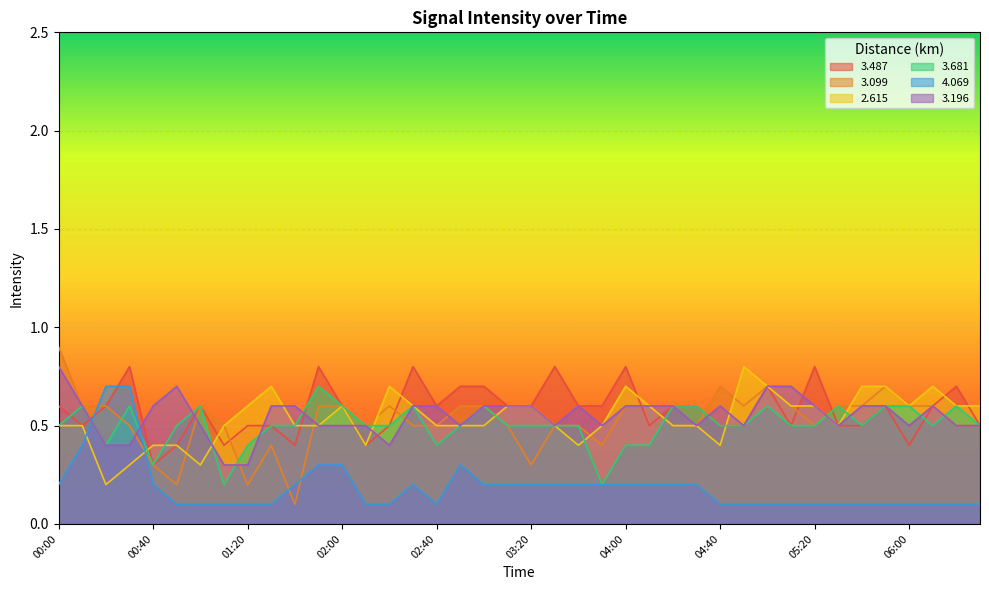

Which series has the largest total across all categories?

3.487